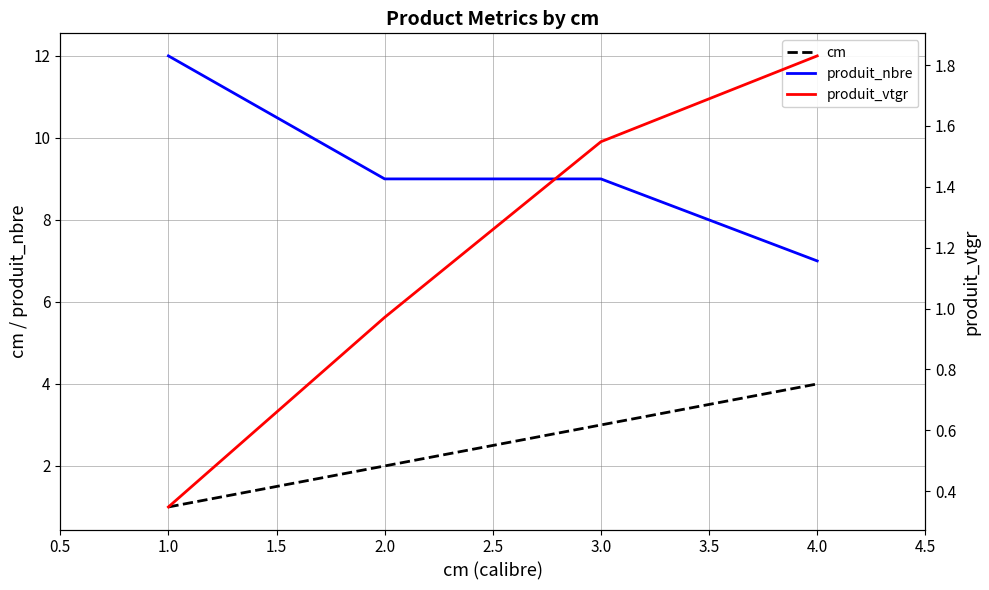

The produit_nbre series shows 7 at 4.0. True or false?

True